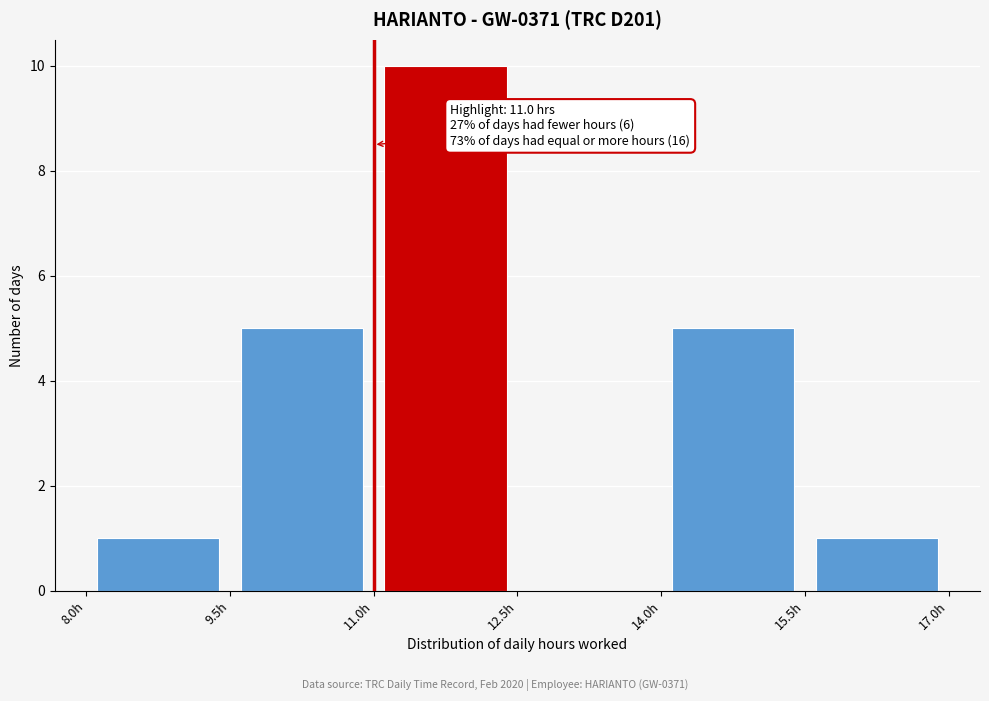

Which range on the x-axis has the tallest bar?

11.0 to 12.5